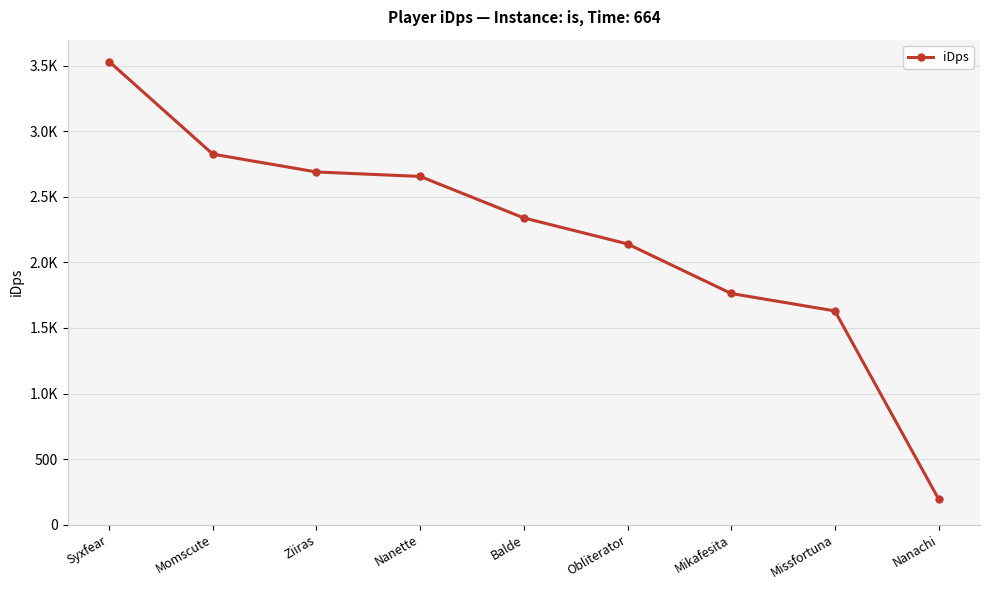

List the labels in order of value, smallest first.

Nanachi, Missfortuna, Mikafesita, Obliterator, Balde, Nanette, Ziiras, Momscute, Syxfear